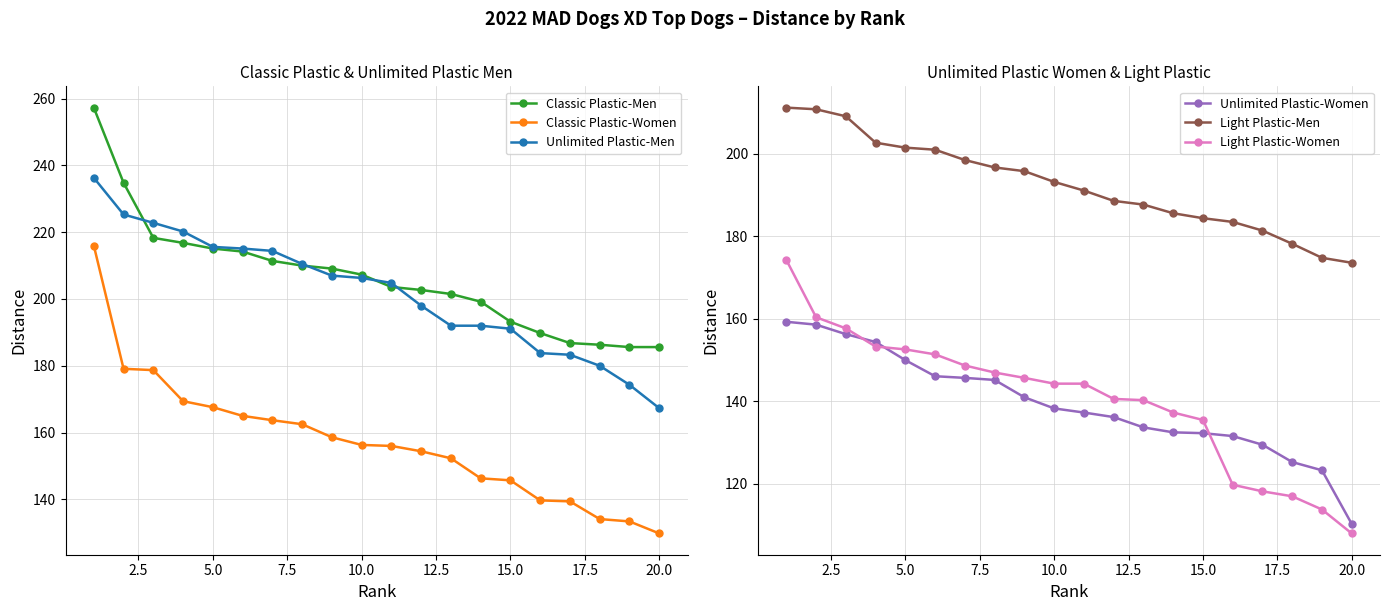

How many lines are shown in the chart?

6